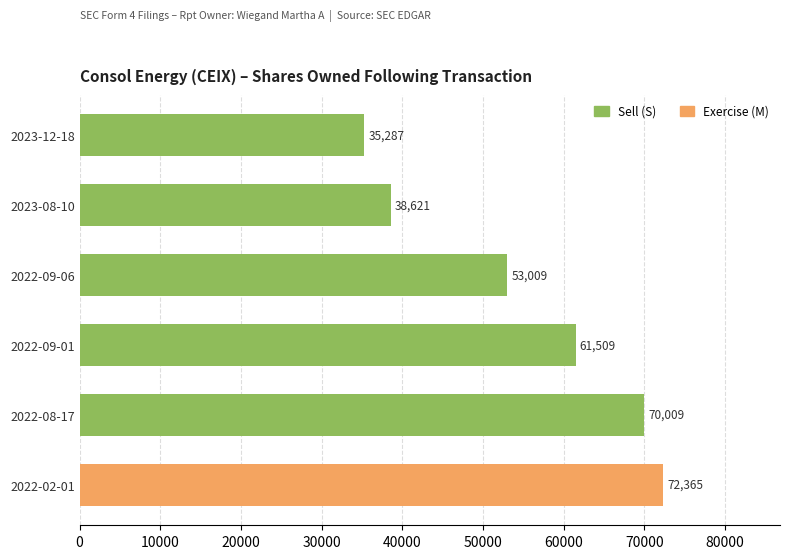

What is the greatest value displayed?

72365